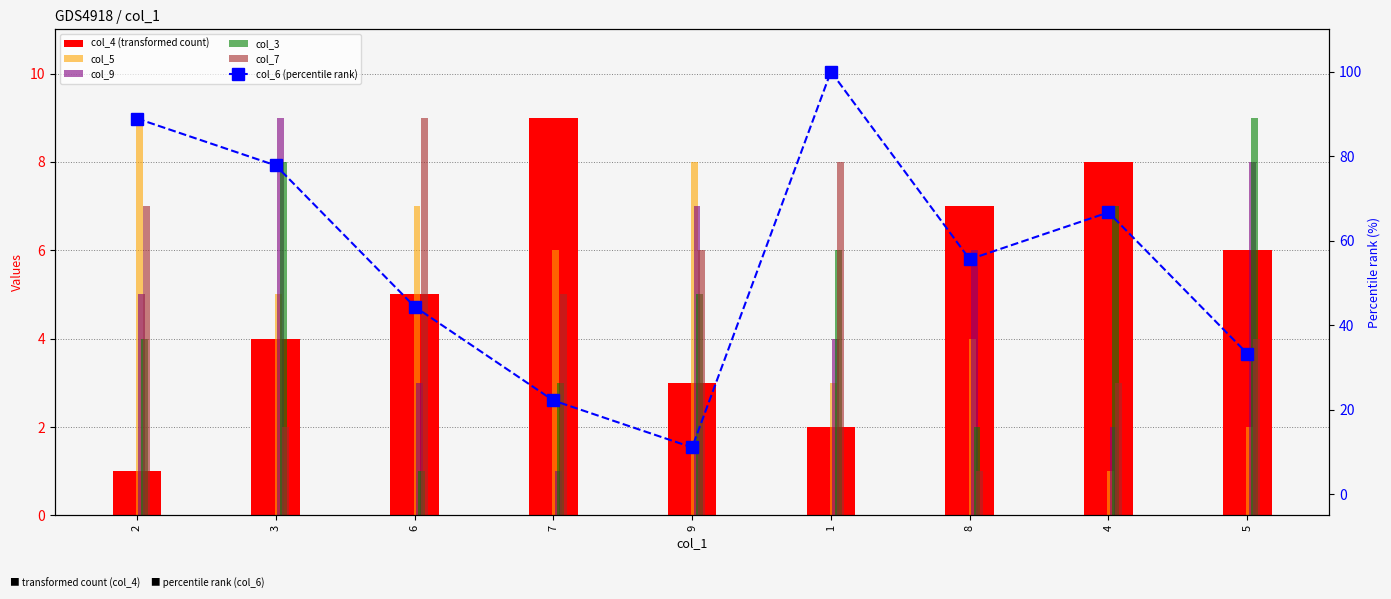

How many values in the col_3 series exceed 5?

4